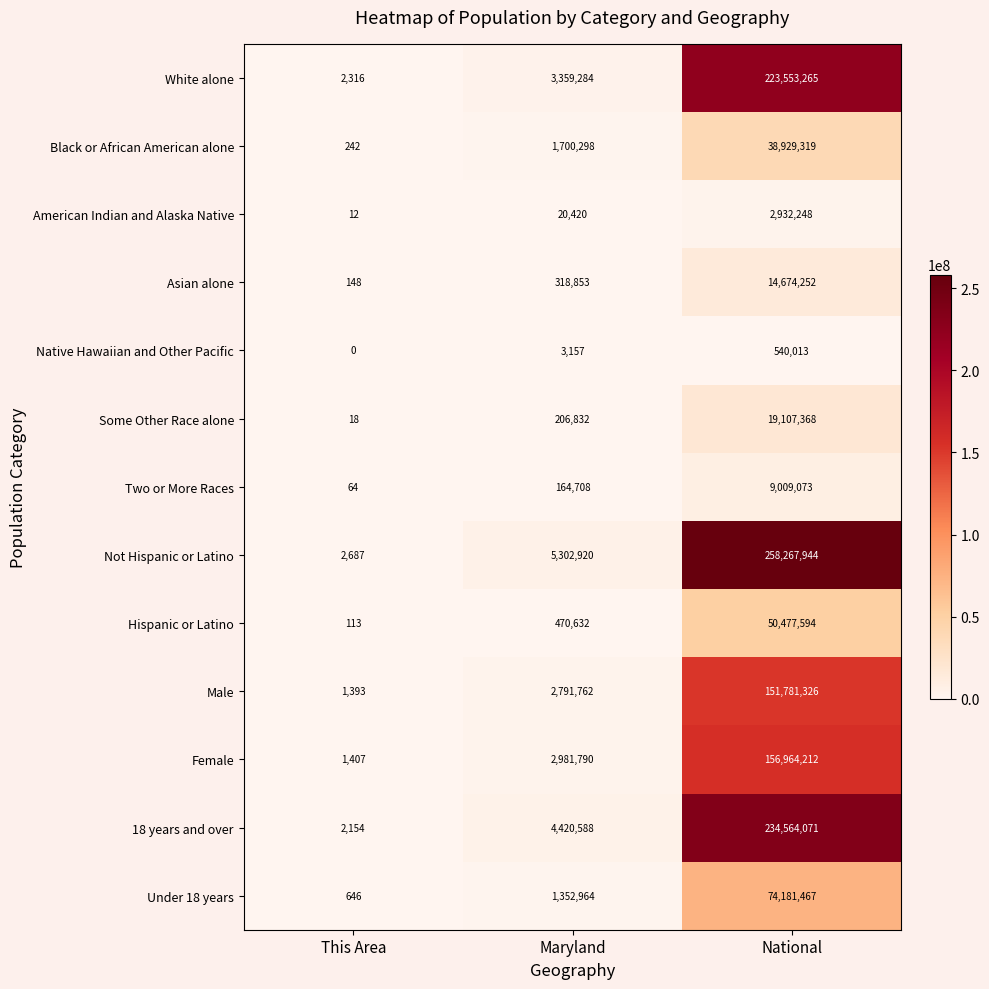

How many distinct data groups are displayed?

13